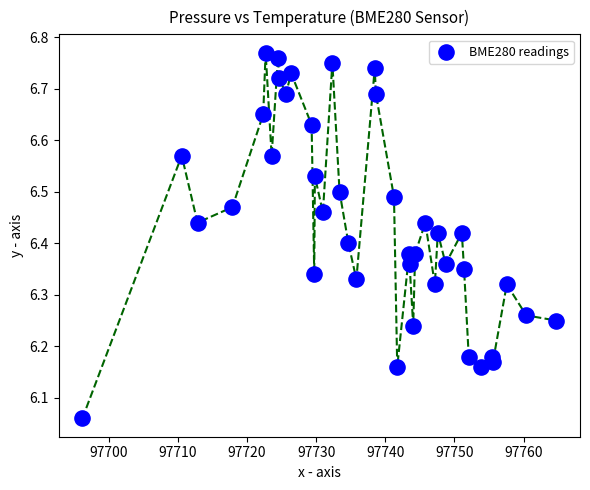

What is the range of X values (max minus min)?

68.5